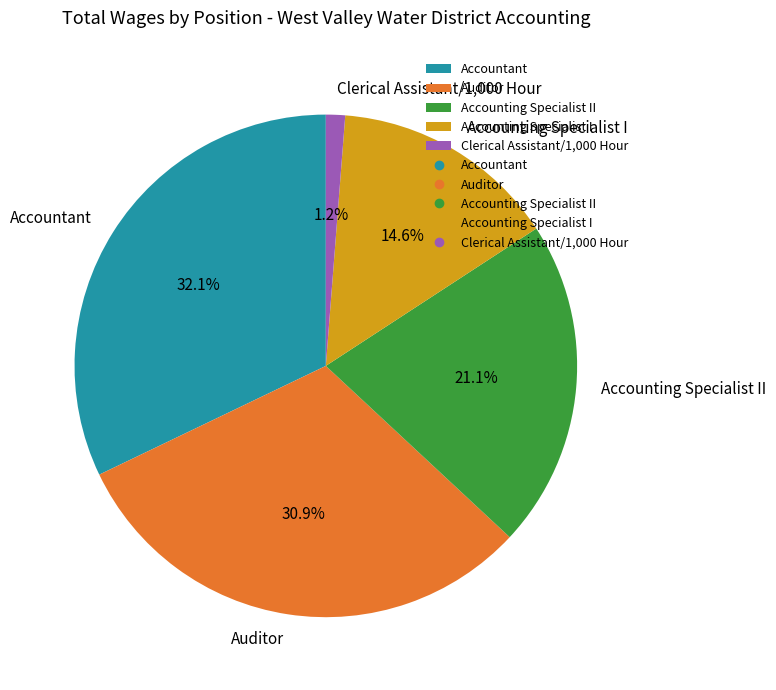

Which slice is the largest?

Accountant